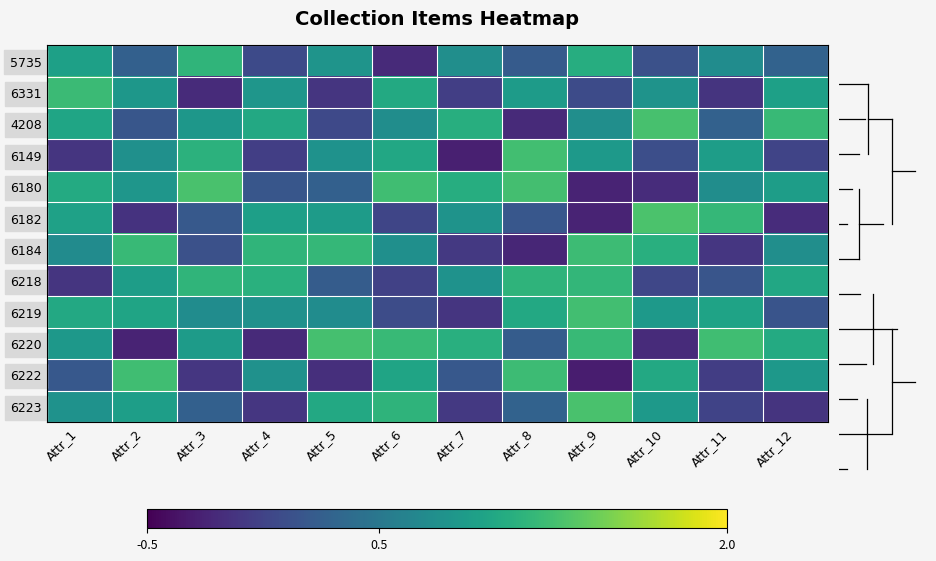

What is the difference between the highest and lowest values at Attr_10?

1.5